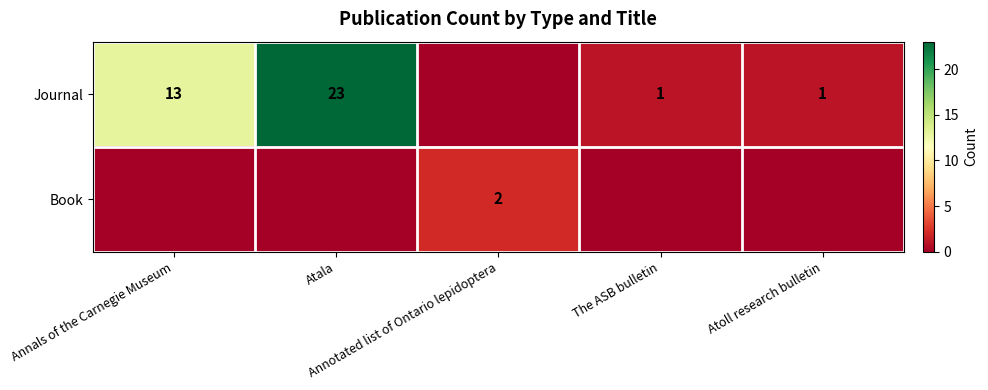

What is the total value across all series at Atoll research bulletin?

1